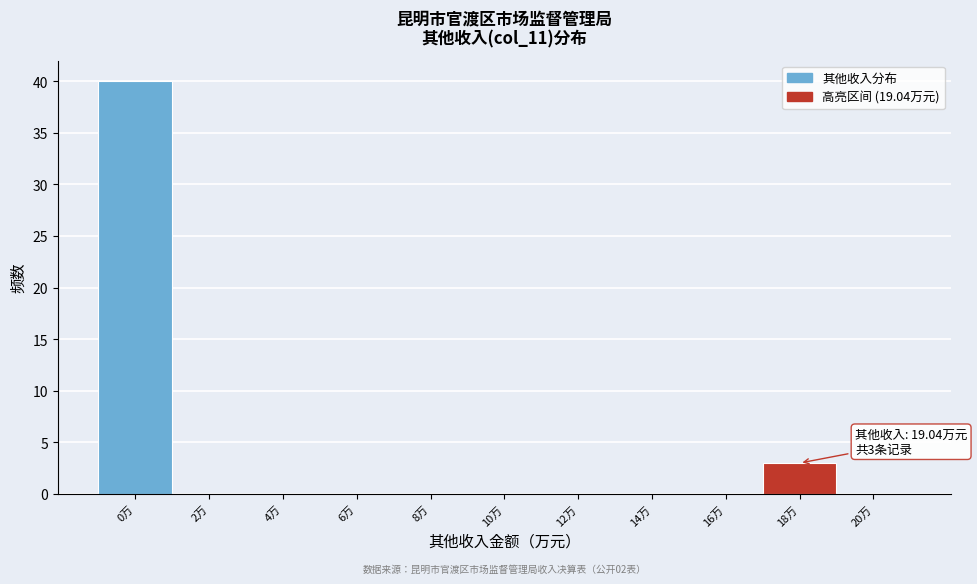

Reading right to left, extract all data points from this chart.

20万=0	18万=3	16万=0	14万=0	12万=0	10万=0	8万=0	6万=0	4万=0	2万=0	0万=40